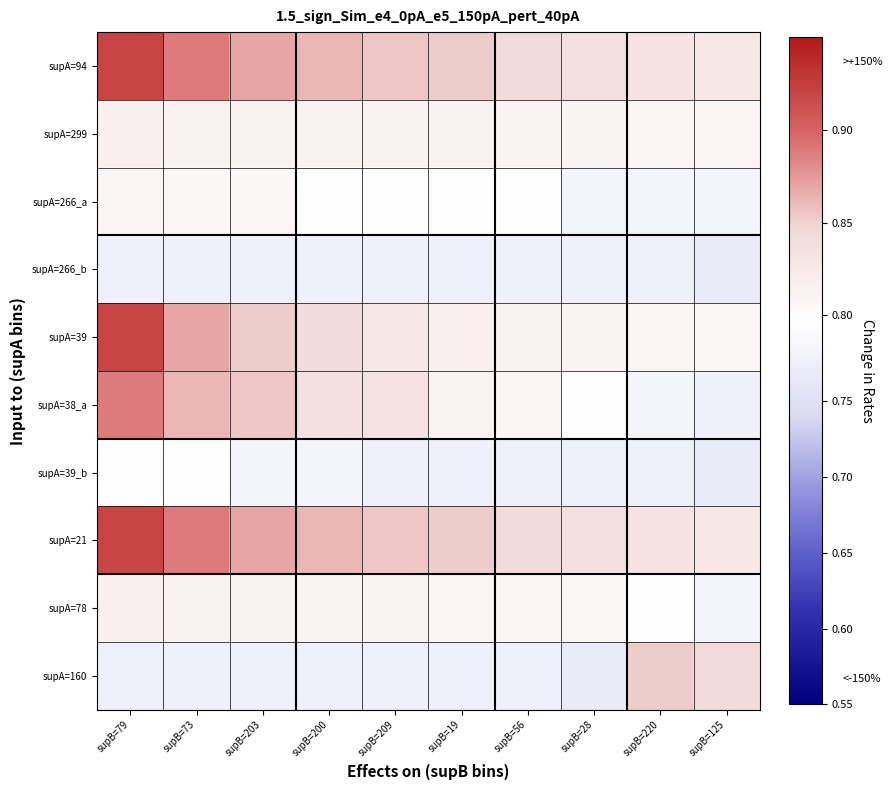

Reading right to left, extract all data points from this chart.

supA=94: supB=125=0.8	supB=220=0.8	supB=28=0.8	supB=56=0.8	supB=19=0.9	supB=209=0.9	supB=200=0.9	supB=203=0.9	supB=73=0.9	supB=79=0.9
supA=299: supB=125=0.8	supB=220=0.8	supB=28=0.8	supB=56=0.8	supB=19=0.8	supB=209=0.8	supB=200=0.8	supB=203=0.8	supB=73=0.8	supB=79=0.8
supA=266_a: supB=125=0.8	supB=220=0.8	supB=28=0.8	supB=56=0.8	supB=19=0.8	supB=209=0.8	supB=200=0.8	supB=203=0.8	supB=73=0.8	supB=79=0.8
supA=266_b: supB=125=0.8	supB=220=0.8	supB=28=0.8	supB=56=0.8	supB=19=0.8	supB=209=0.8	supB=200=0.8	supB=203=0.8	supB=73=0.8	supB=79=0.8
supA=39: supB=125=0.8	supB=220=0.8	supB=28=0.8	supB=56=0.8	supB=19=0.8	supB=209=0.8	supB=200=0.8	supB=203=0.9	supB=73=0.9	supB=79=0.9
supA=38_a: supB=125=0.8	supB=220=0.8	supB=28=0.8	supB=56=0.8	supB=19=0.8	supB=209=0.8	supB=200=0.8	supB=203=0.9	supB=73=0.9	supB=79=0.9
supA=39_b: supB=125=0.8	supB=220=0.8	supB=28=0.8	supB=56=0.8	supB=19=0.8	supB=209=0.8	supB=200=0.8	supB=203=0.8	supB=73=0.8	supB=79=0.8
supA=21: supB=125=0.8	supB=220=0.8	supB=28=0.8	supB=56=0.8	supB=19=0.9	supB=209=0.9	supB=200=0.9	supB=203=0.9	supB=73=0.9	supB=79=0.9
supA=78: supB=125=0.8	supB=220=0.8	supB=28=0.8	supB=56=0.8	supB=19=0.8	supB=209=0.8	supB=200=0.8	supB=203=0.8	supB=73=0.8	supB=79=0.8
supA=160: supB=125=0.8	supB=220=0.9	supB=28=0.8	supB=56=0.8	supB=19=0.8	supB=209=0.8	supB=200=0.8	supB=203=0.8	supB=73=0.8	supB=79=0.8